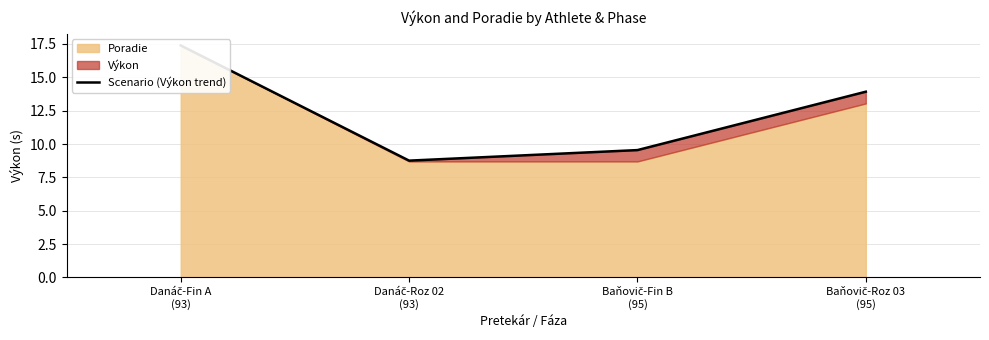

The chart shows a value of 14.7 at Baňovič-Fin B
(95). True or false?

False